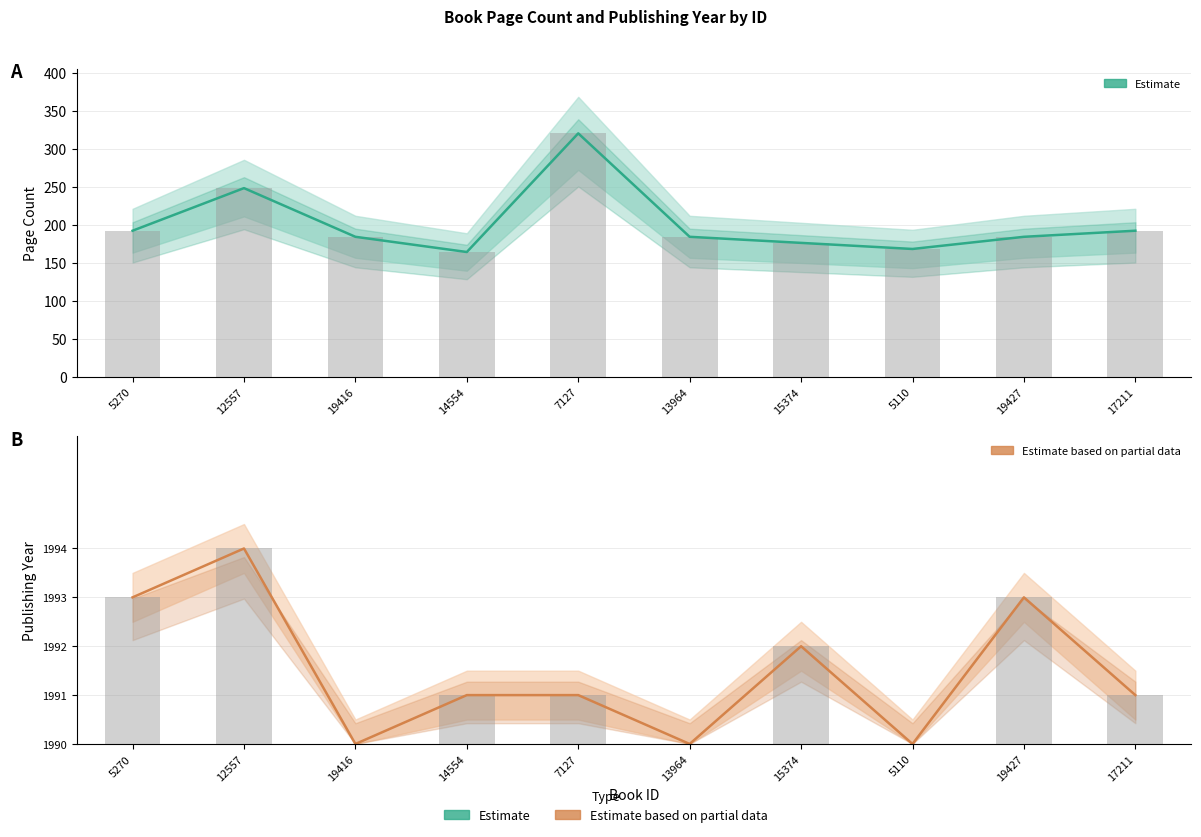

The Page Count (Estimate) series shows 350 at 12557. True or false?

False